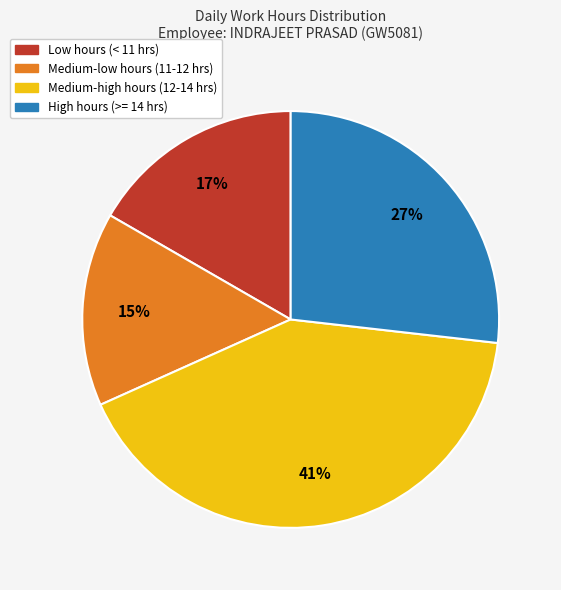

Is there any slice that represents more than half of the pie?

No